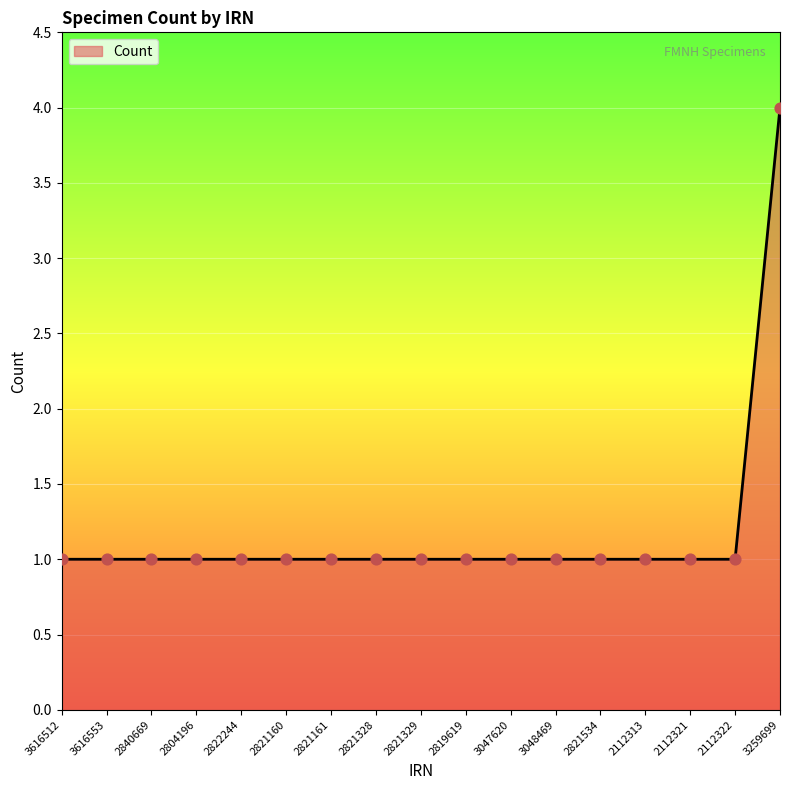

What is the ratio of the value at 2821329 to the value at 3616553?

1.0